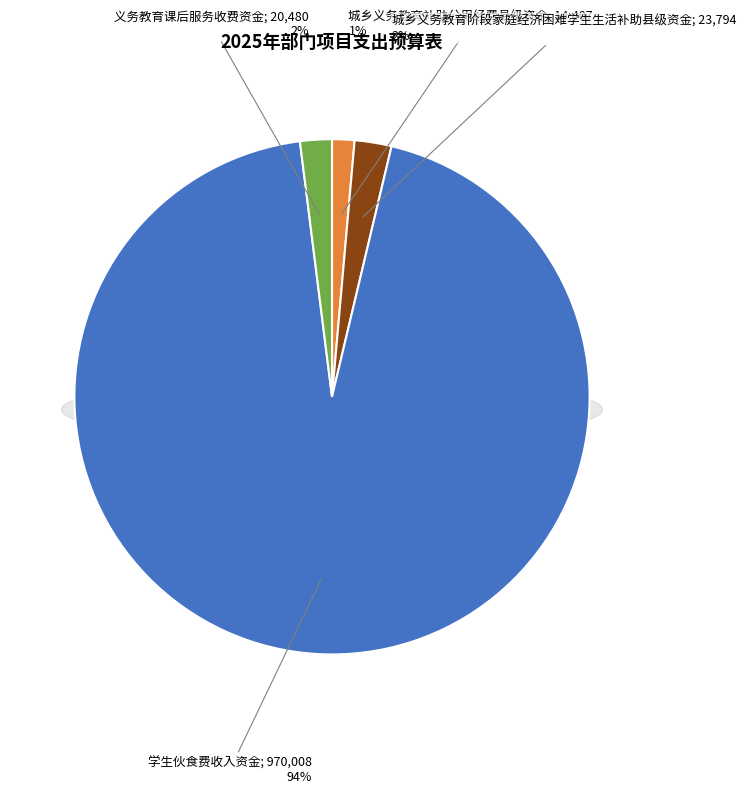

What is the change in value from 城乡义务教育补助公用经费县级资金 to 义务教育课后服务收费资金?

+6072.8